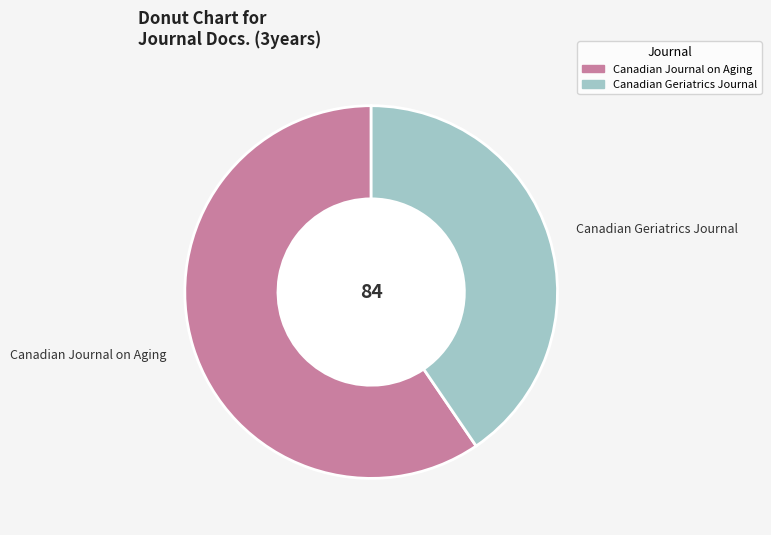

Combined, do Canadian Geriatrics Journal and Canadian Journal on Aging account for over 50%?

Yes